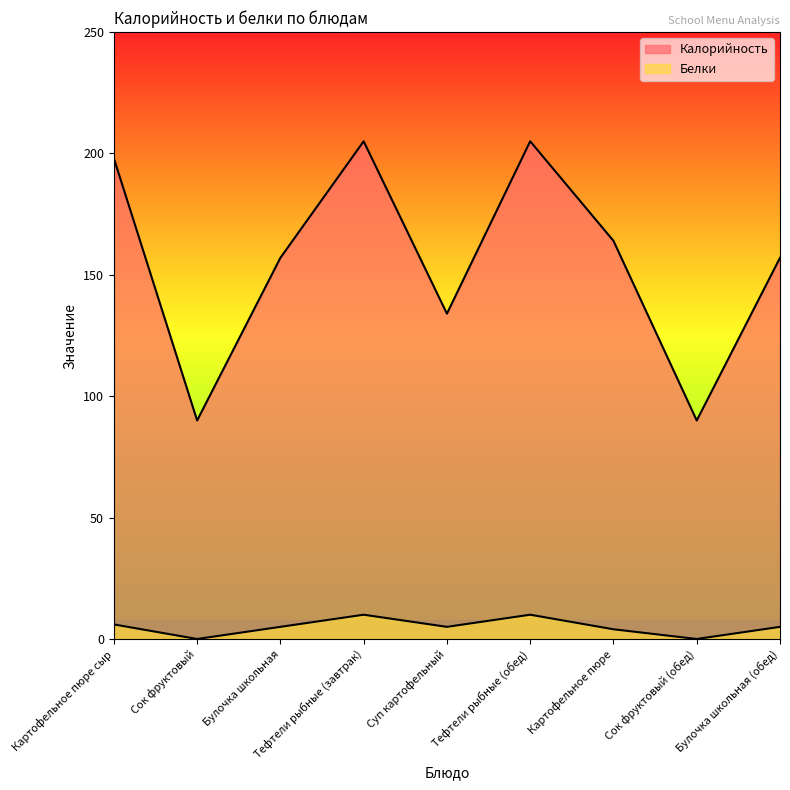

True or false: Калорийность and Белки intersect in this chart.

False